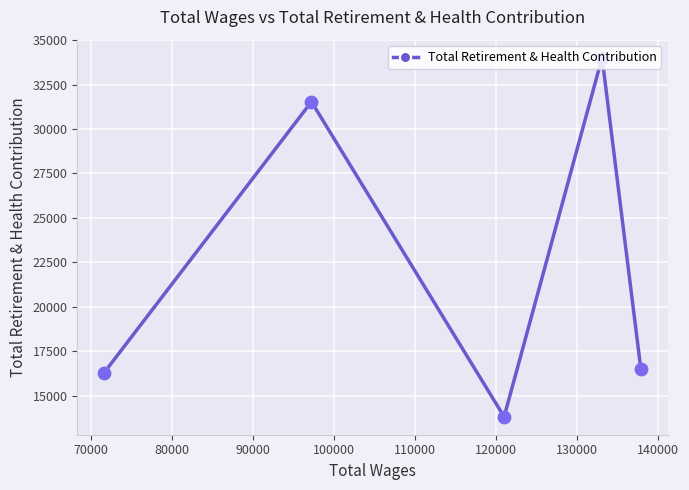

What is the smallest value displayed?

13804